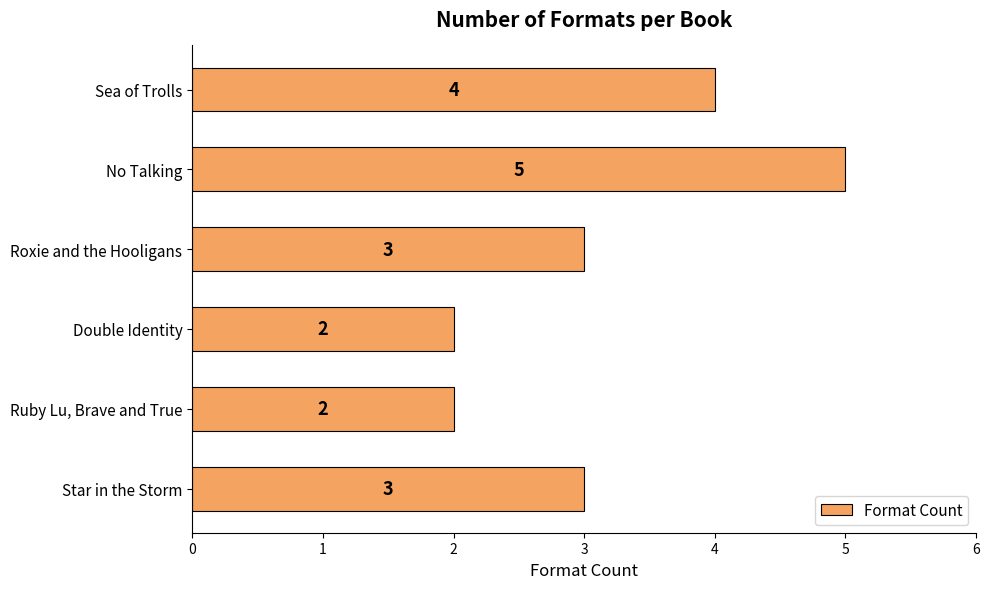

The chart shows a value of 3 at No Talking. True or false?

False